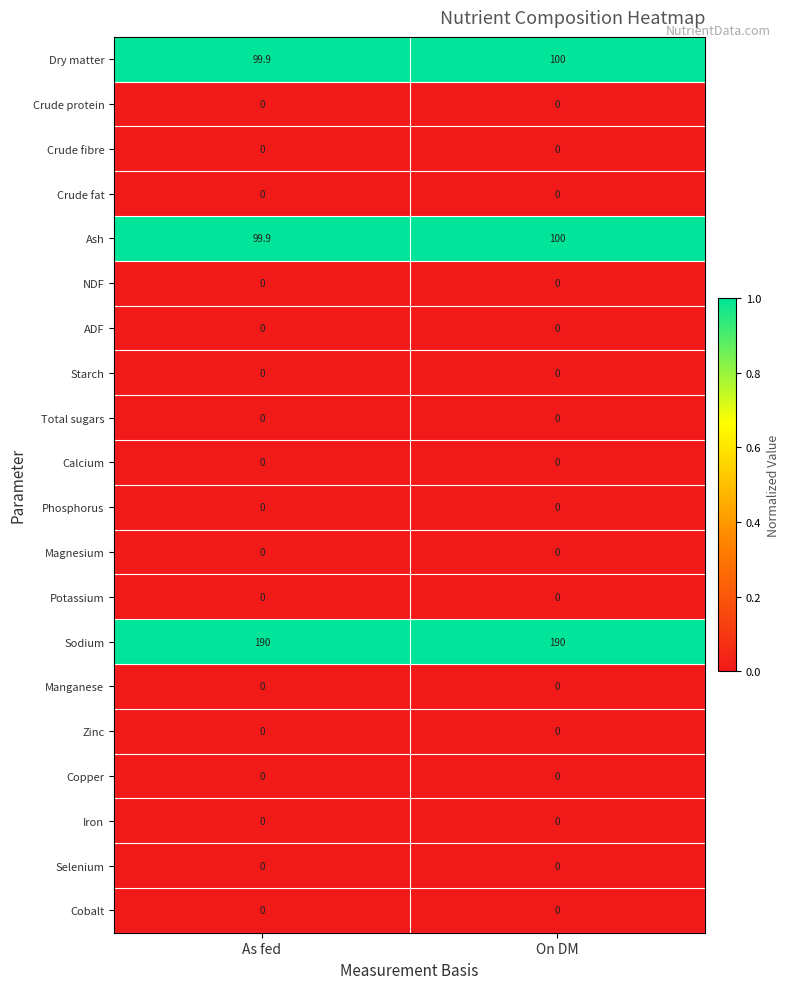

What is the spread (max minus min) of values at On DM?

190.0